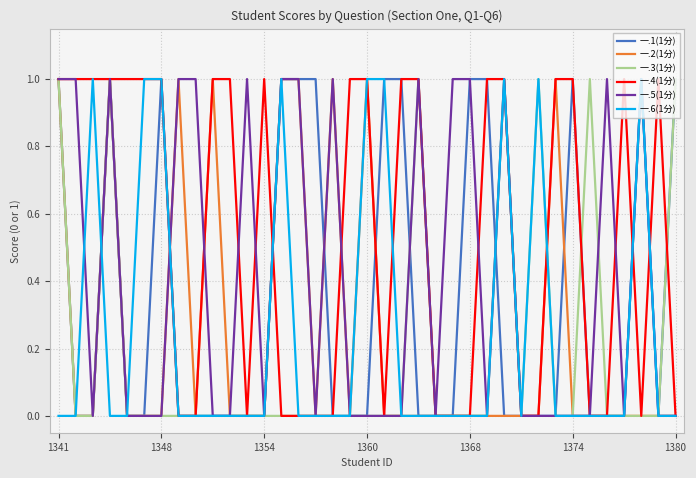

Which series has the largest total across all categories?

一.4(1分)